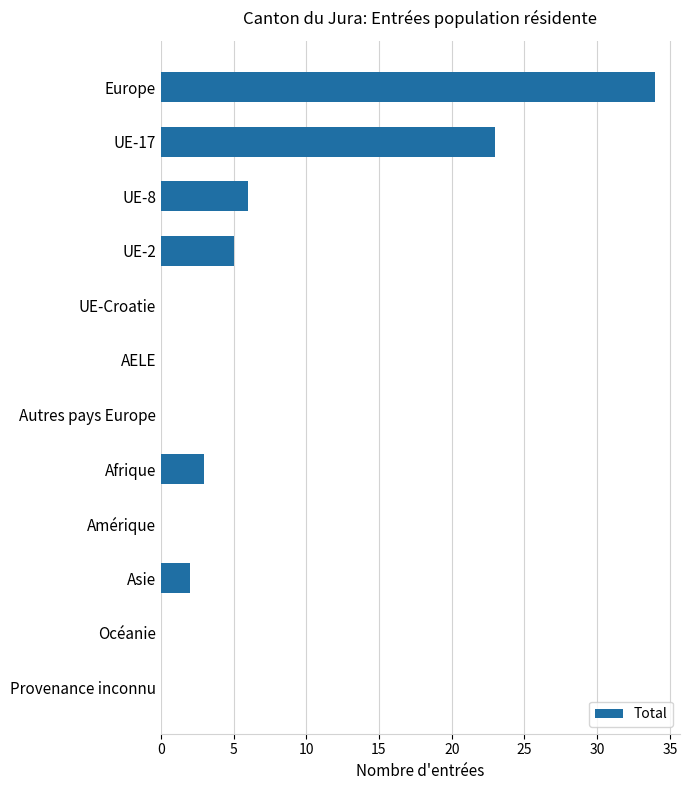

Is it true that the value at UE-Croatie is -22?

False